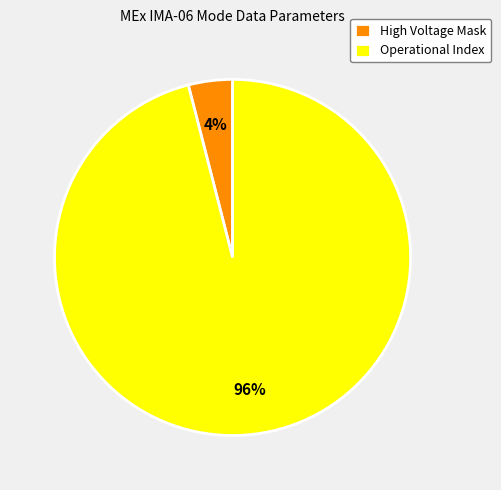

What percentage is the Operational Index slice, to the nearest percent?

96%